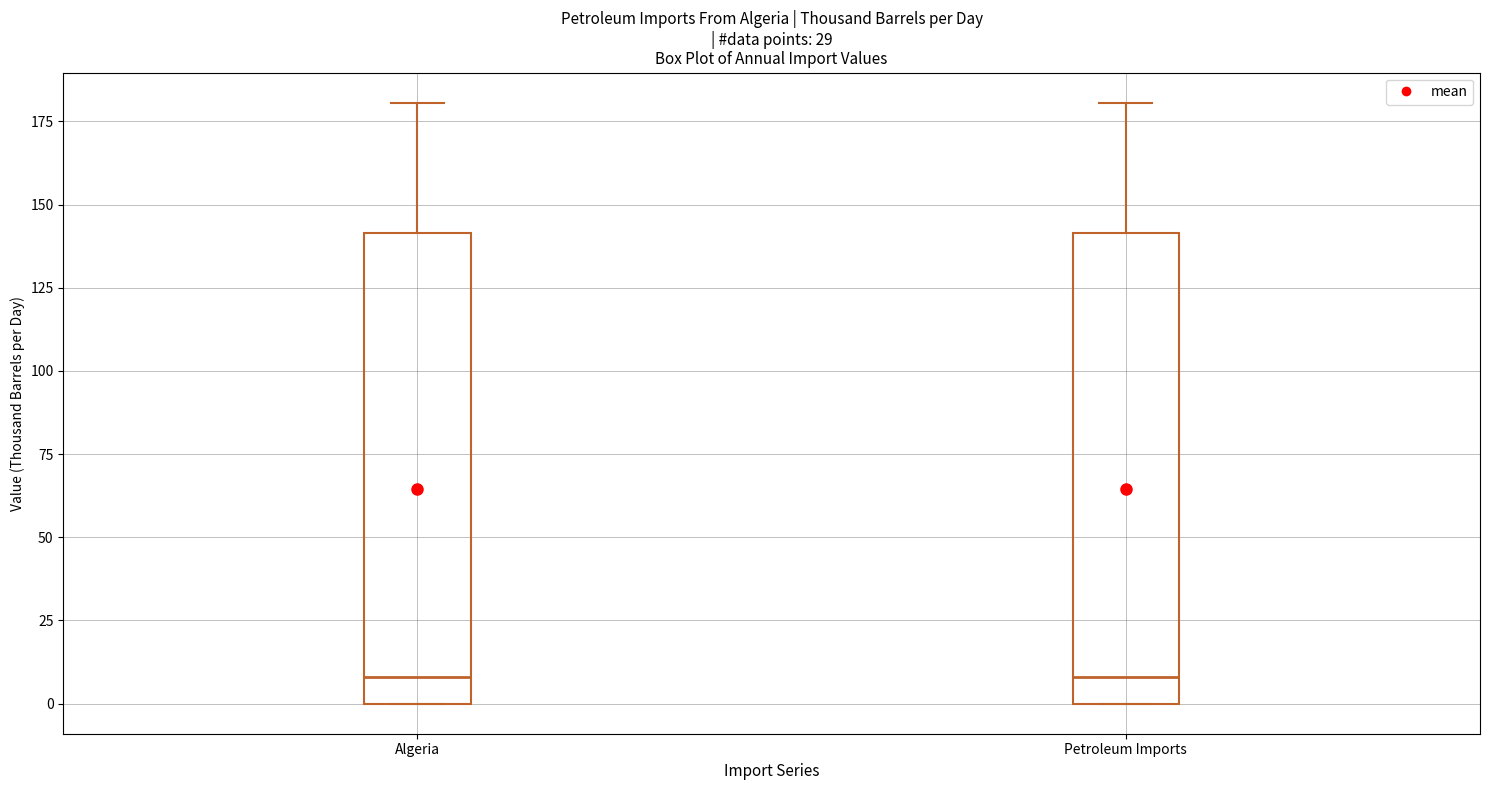

Reading left to right, transcribe this box plot: for each box, give where its median line is, the range the box spans, and where its two whiskers end, as read against the y-axis. The values are not printed on the chart, so give them approximately, as read against the axis.

Algeria: median 10, box 0 to 140, whiskers 0 to 180
Petroleum Imports: median 10, box 0 to 140, whiskers 0 to 180